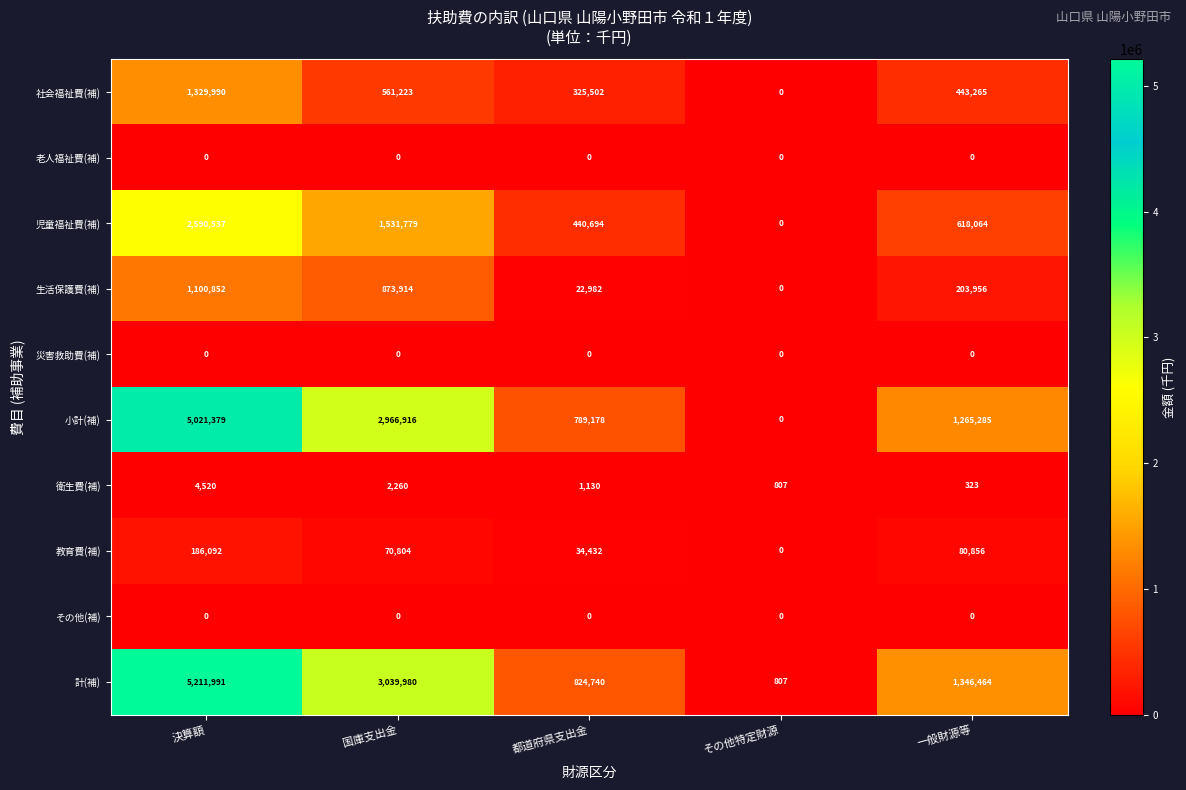

How many distinct data groups are displayed?

10